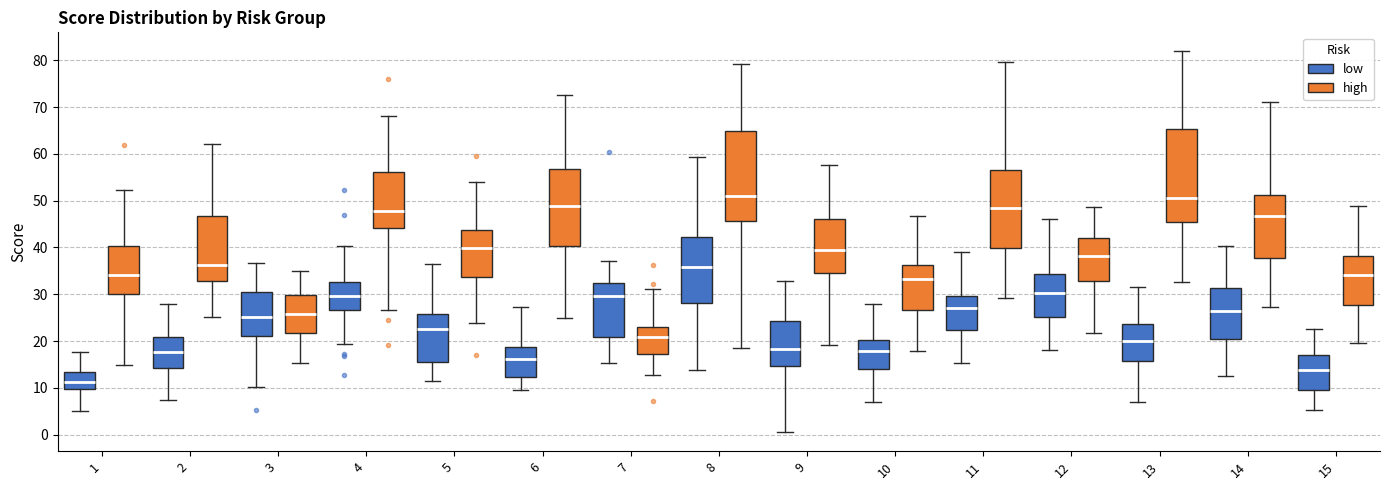

Reading left to right, read every box against the y-axis: the position of its median line, the range the box covers, and the ends of its whiskers. The values are not printed on the chart, so give them approximately, as read against the axis.

1 (low): median 11, box 10 to 13, whiskers 5 to 18
1 (high): median 34, box 30 to 40, whiskers 15 to 52
2 (low): median 18, box 14 to 21, whiskers 7 to 28
2 (high): median 36, box 33 to 47, whiskers 25 to 62
3 (low): median 25, box 21 to 31, whiskers 10 to 37
3 (high): median 26, box 22 to 30, whiskers 15 to 35
4 (low): median 30, box 27 to 33, whiskers 19 to 40
4 (high): median 48, box 44 to 56, whiskers 27 to 68
5 (low): median 23, box 16 to 26, whiskers 11 to 36
5 (high): median 40, box 34 to 44, whiskers 24 to 54
6 (low): median 16, box 12 to 19, whiskers 10 to 27
6 (high): median 49, box 40 to 57, whiskers 25 to 73
7 (low): median 30, box 21 to 32, whiskers 15 to 37
7 (high): median 21, box 17 to 23, whiskers 13 to 31
8 (low): median 36, box 28 to 42, whiskers 14 to 59
8 (high): median 51, box 46 to 65, whiskers 19 to 79
9 (low): median 18, box 15 to 24, whiskers 1 to 33
9 (high): median 40, box 35 to 46, whiskers 19 to 58
10 (low): median 18, box 14 to 20, whiskers 7 to 28
10 (high): median 33, box 27 to 36, whiskers 18 to 47
11 (low): median 27, box 22 to 30, whiskers 15 to 39
11 (high): median 49, box 40 to 56, whiskers 29 to 80
12 (low): median 30, box 25 to 34, whiskers 18 to 46
12 (high): median 38, box 33 to 42, whiskers 22 to 49
13 (low): median 20, box 16 to 24, whiskers 7 to 31
13 (high): median 51, box 46 to 65, whiskers 33 to 82
14 (low): median 26, box 20 to 31, whiskers 13 to 40
14 (high): median 47, box 38 to 51, whiskers 27 to 71
15 (low): median 14, box 10 to 17, whiskers 5 to 23
15 (high): median 34, box 28 to 38, whiskers 20 to 49